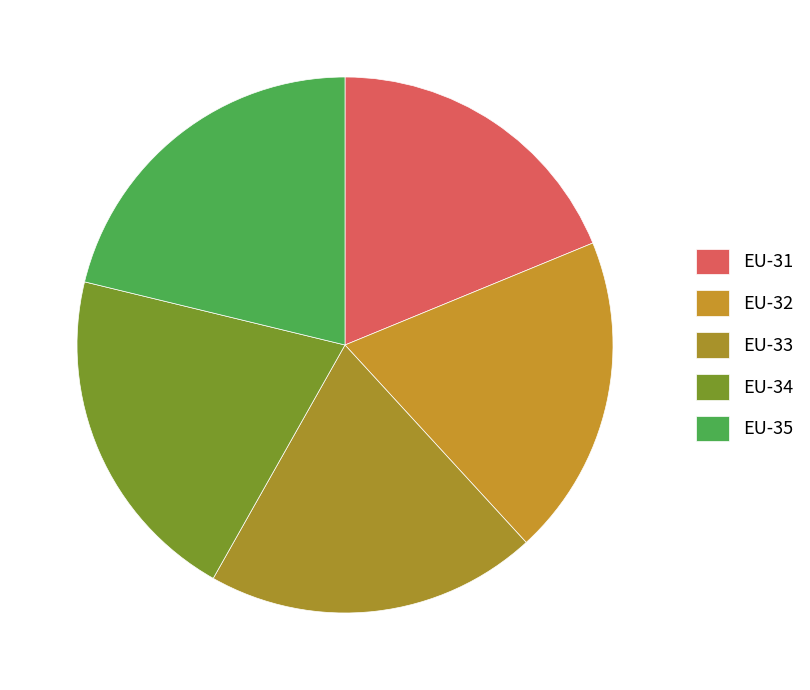

What portion of the pie excludes EU-31?

81.2%